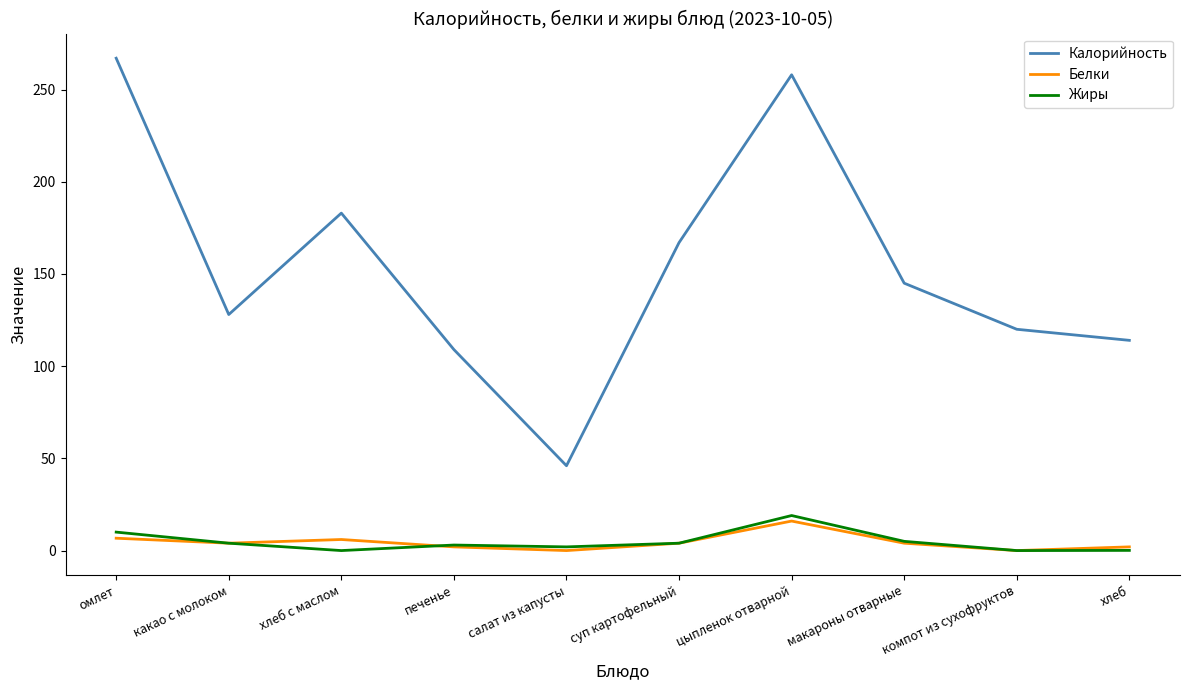

What is the difference between the maximum and minimum values in the Жиры series?

19.0